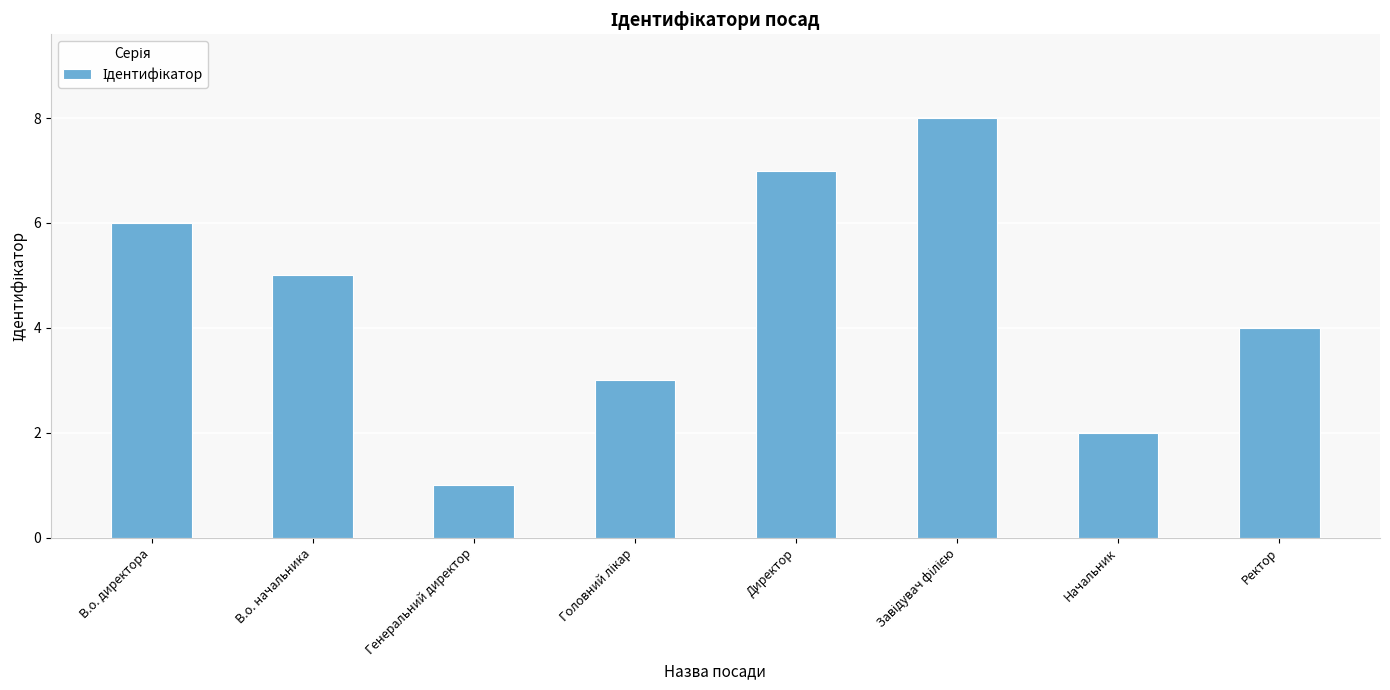

What is the difference between the maximum and minimum values?

7